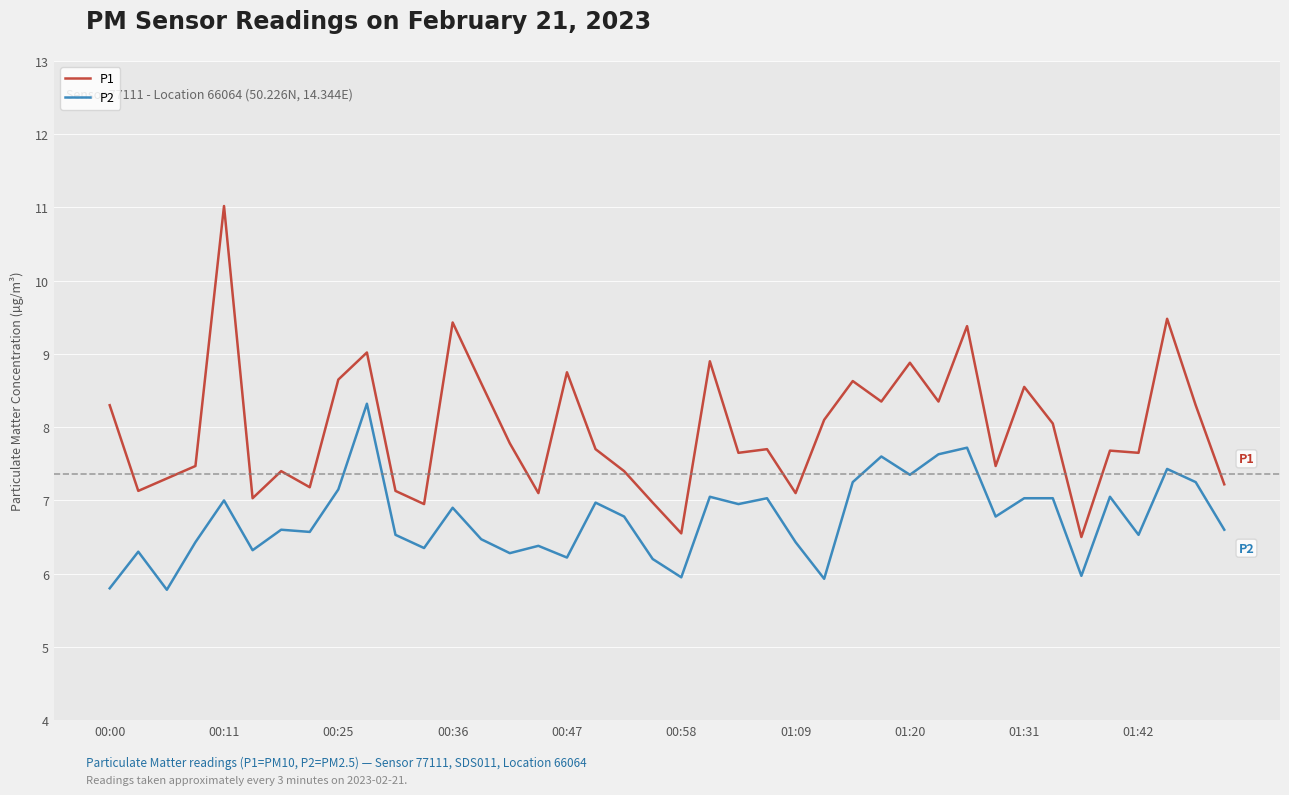

List the series in order of their overall mean, lowest first.

P2, P1